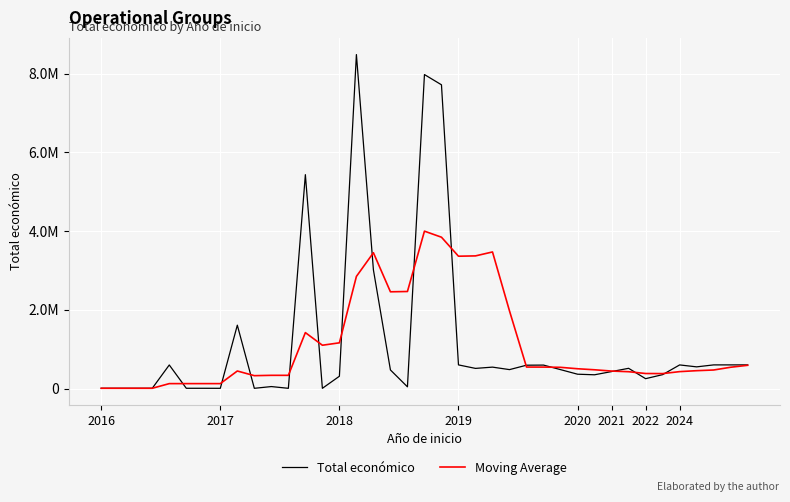

Is this an area chart (filled region under the line)?

No